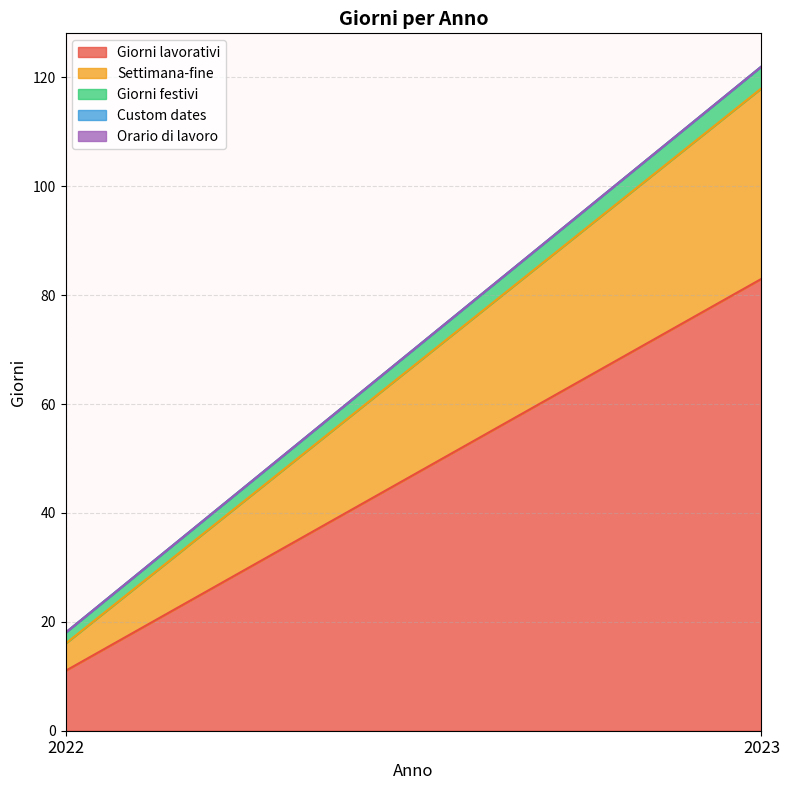

What is the highest value of the Giorni lavorativi series?

83